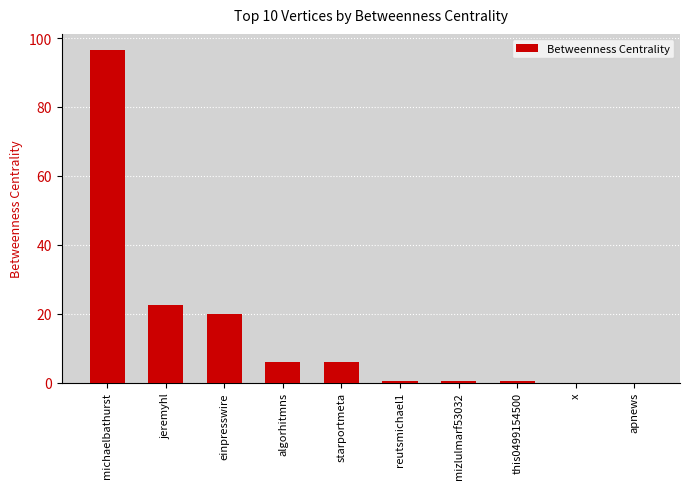

True or false: the data shows 28.0 at einpresswire.

False